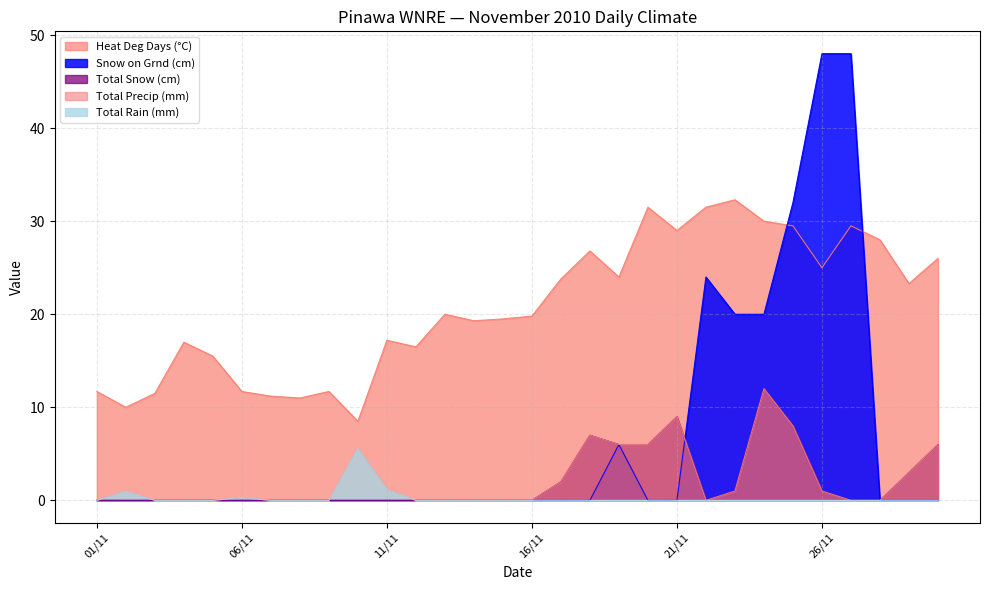

What value does the Heat Deg Days (°C) series have at 2010-11-12?

16.5